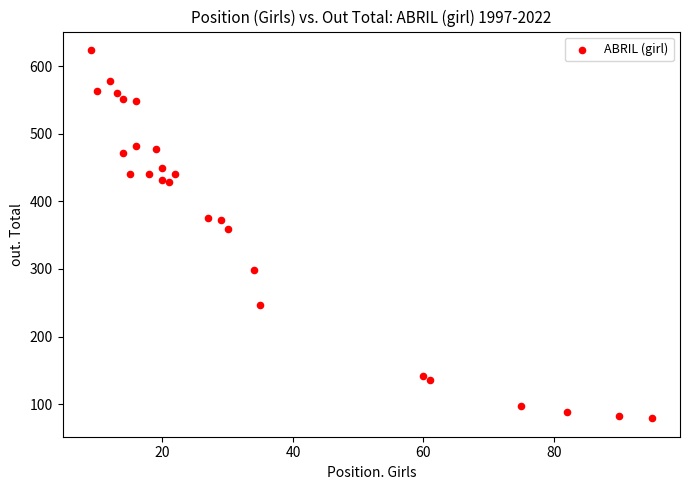

What is the range of X values (max minus min)?

86